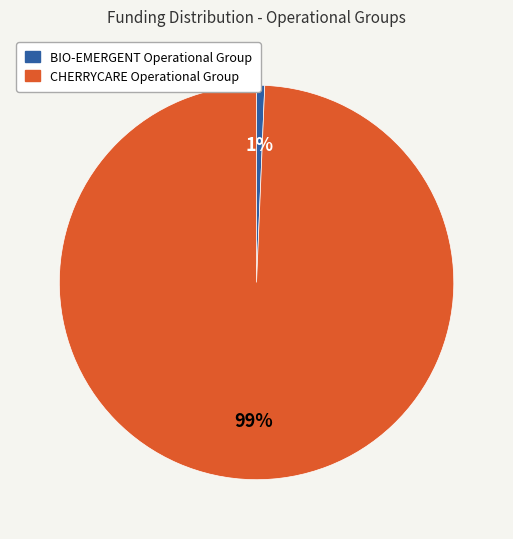

Count the number of slices in the pie.

2